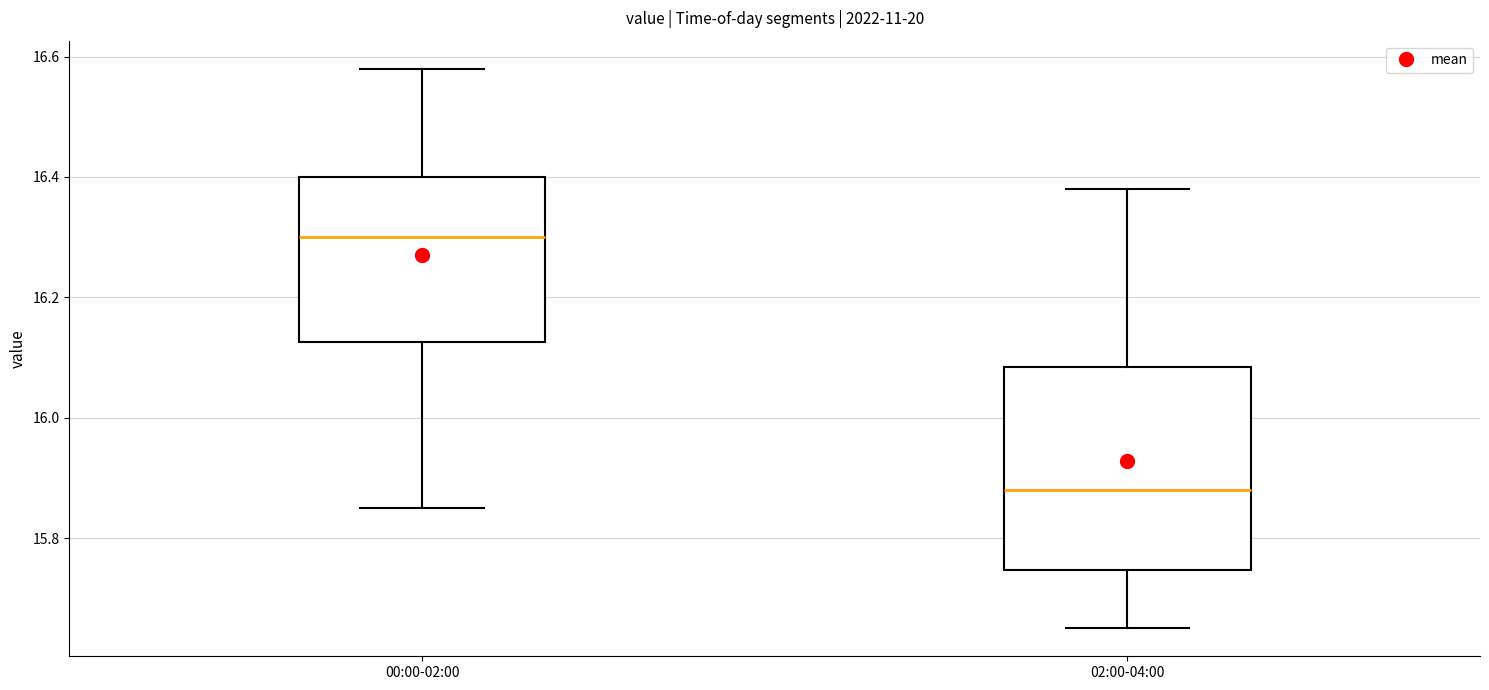

Comparing the boxes themselves (not the whiskers), which one is the tallest?

02:00-04:00